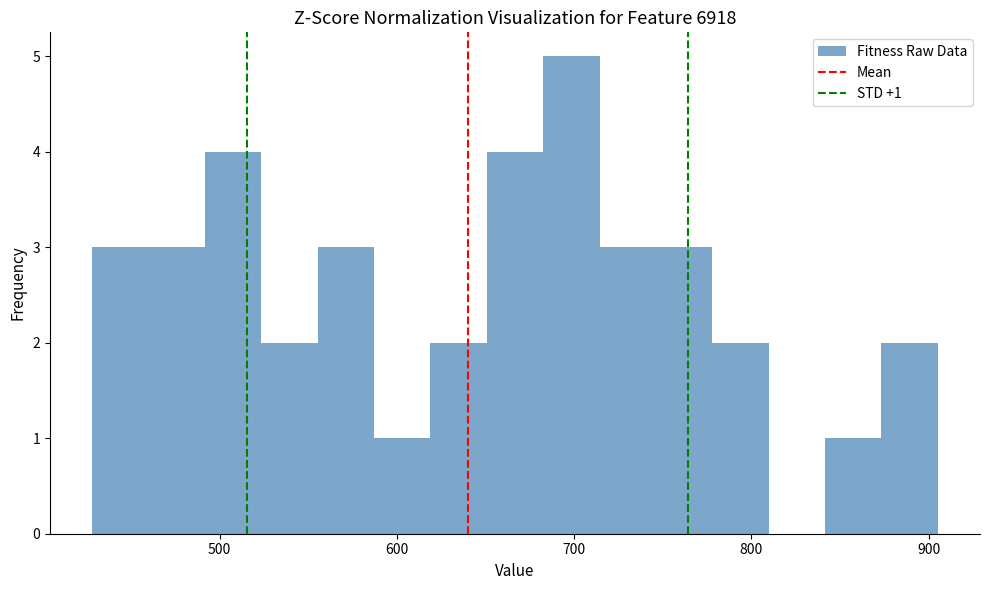

Around what value on the x-axis is the tallest bar? Give the approximate position of its centre, as read against the axis.

700